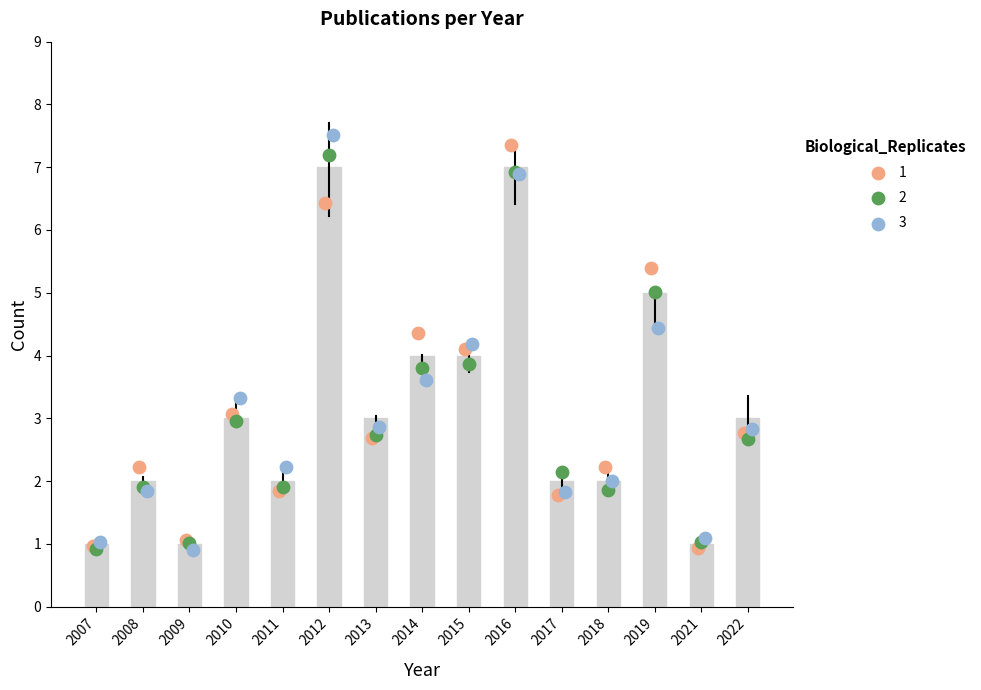

What is the change in value from 2009 to 2019?

+4